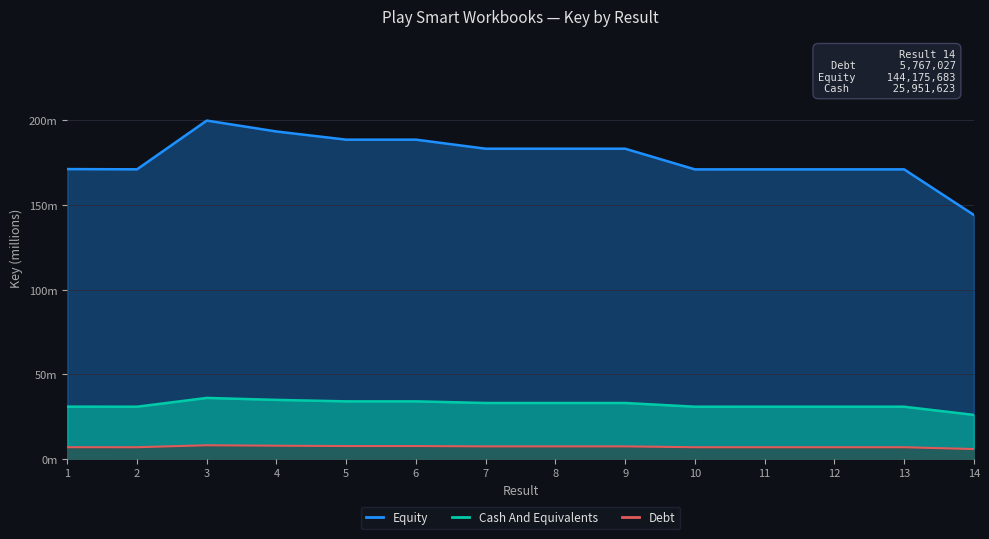

The value of Debt at 14 is 5.8. True or false?

True